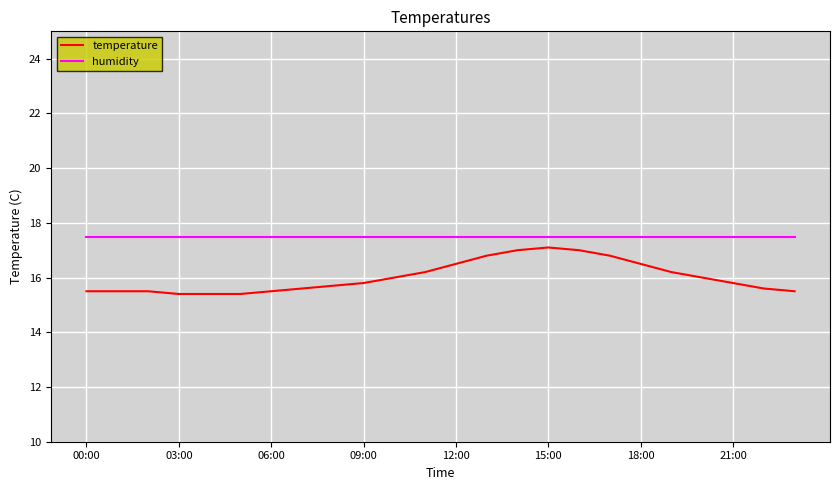

True or false: humidity and temperature intersect in this chart.

False